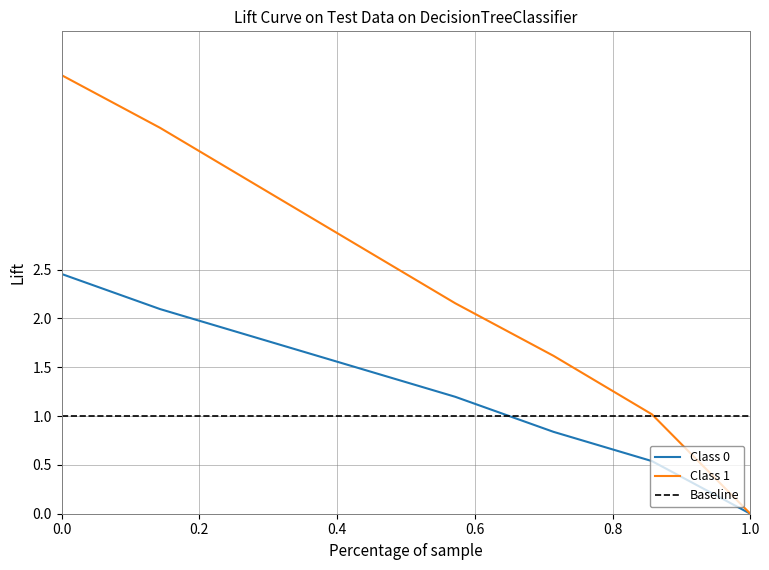

The Class 1 series shows 0.0 at 1.0. True or false?

True